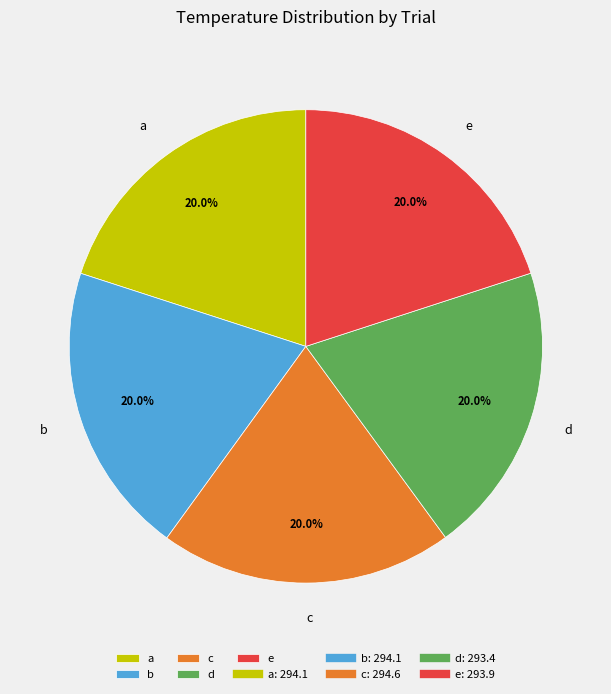

What is the ratio of the value at e to the value at d?

1.0